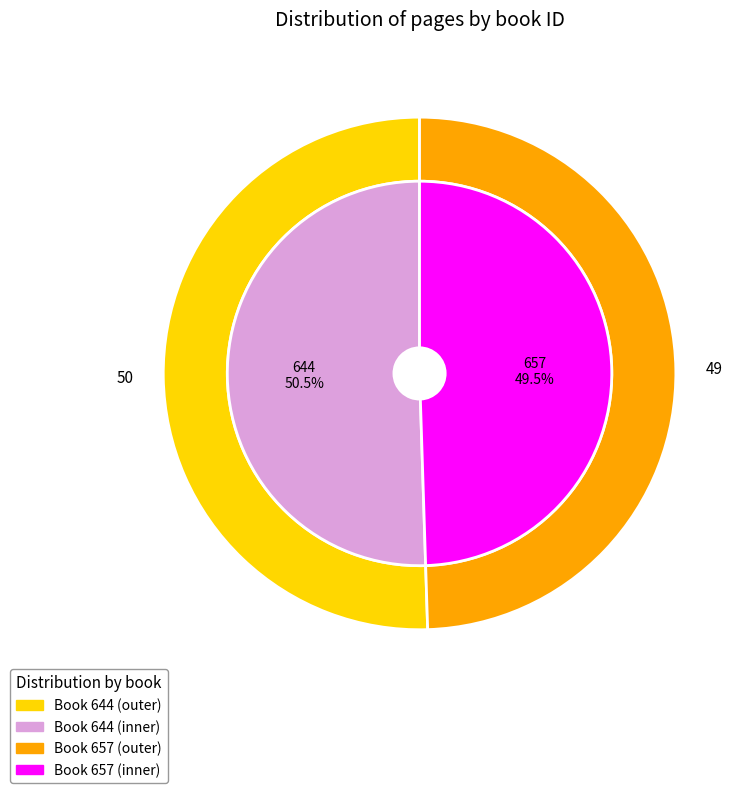

Is there any slice that represents more than half of the pie?

Yes